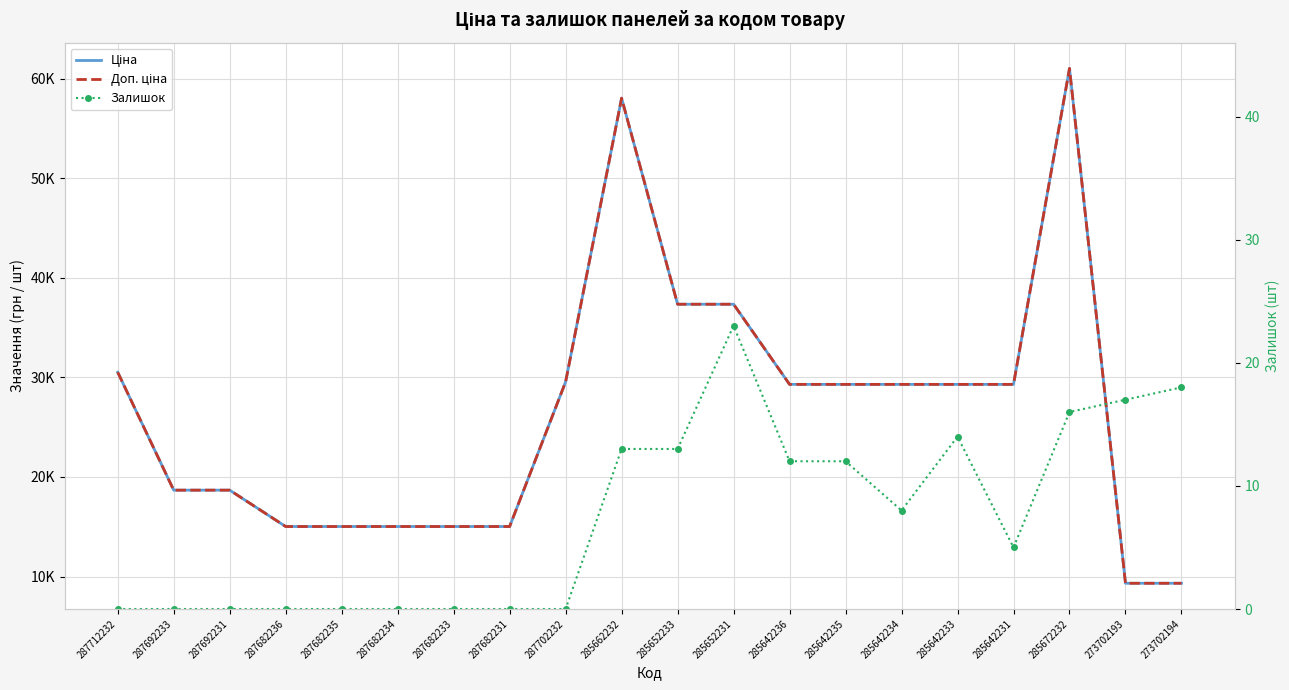

Where is Доп. ціна nearest to the value 35173?

285652233